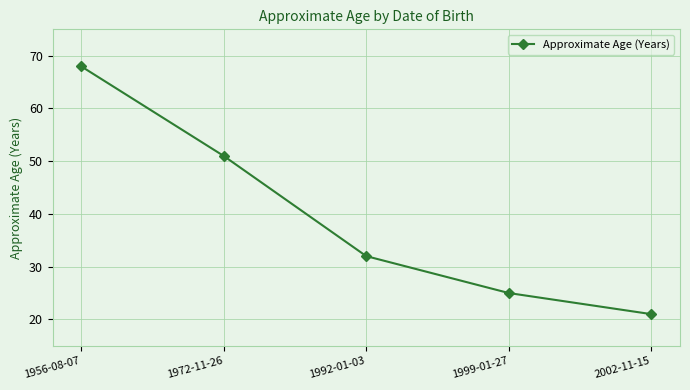

What is the minimum value shown in the chart?

21